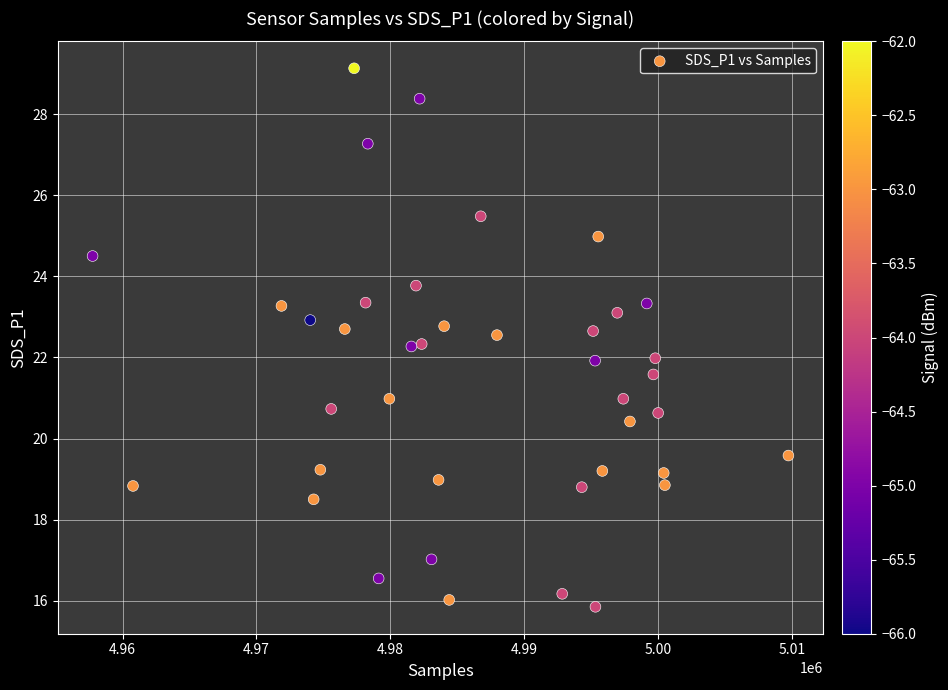

What is the range of X values (max minus min)?

51949.0